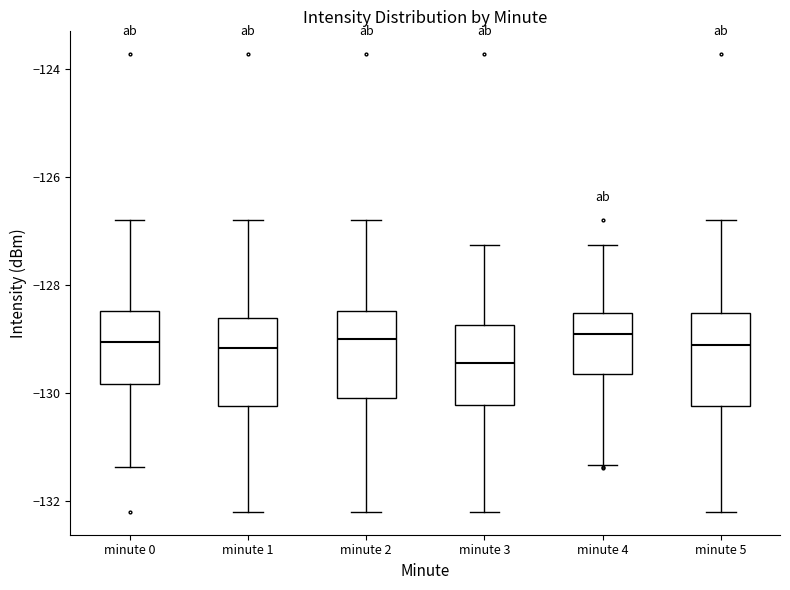

Reading left to right, read every box against the y-axis: the position of its median line, the range the box covers, and the ends of its whiskers. The values are not printed on the chart, so give them approximately, as read against the axis.

minute 0: median -129.0, box -129.8 to -128.4, whiskers -131.4 to -126.8
minute 1: median -129.2, box -130.2 to -128.6, whiskers -132.2 to -126.8
minute 2: median -129.0, box -130.0 to -128.4, whiskers -132.2 to -126.8
minute 3: median -129.4, box -130.2 to -128.8, whiskers -132.2 to -127.2
minute 4: median -128.8, box -129.6 to -128.6, whiskers -131.4 to -127.2
minute 5: median -129.2, box -130.2 to -128.6, whiskers -132.2 to -126.8